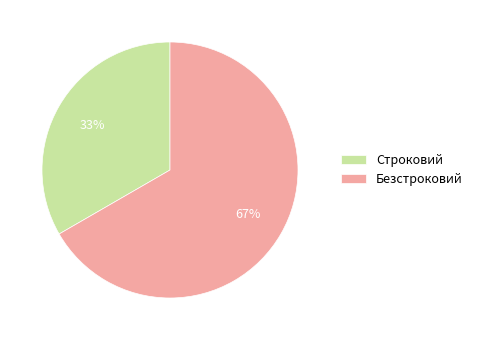

Which category has the smallest portion of the pie?

Строковий